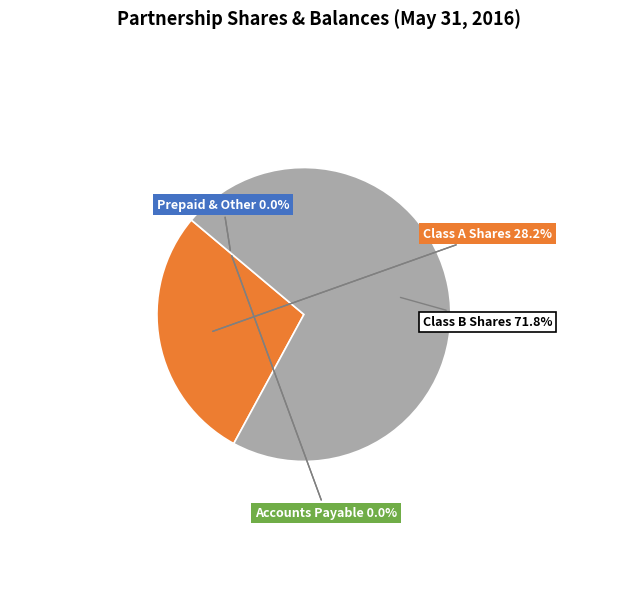

Rank the categories by value from lowest to highest.

Prepaid and other current assets, Accounts payable and other current liabilities, Class A Partnership shares, Class B Partnership shares